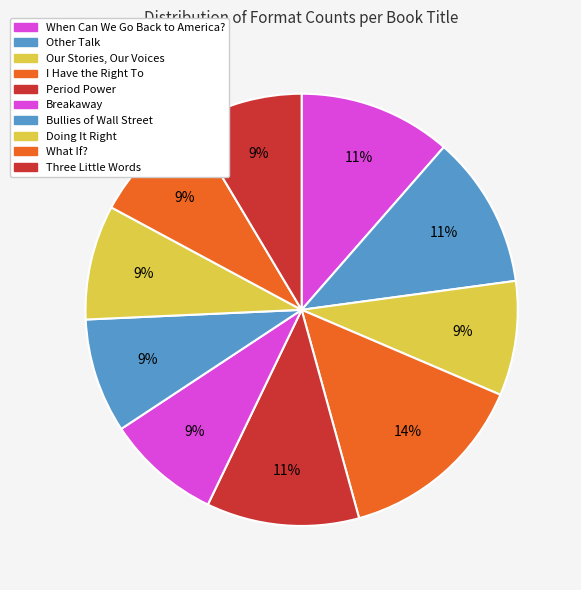

How many segments does this pie chart have?

10